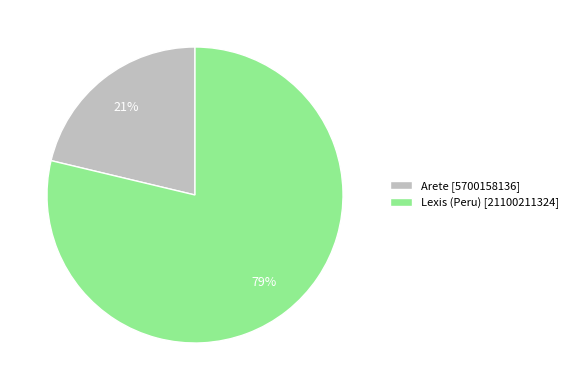

To the nearest percent, what is the combined percentage of Lexis (Peru) and Arete?

100%